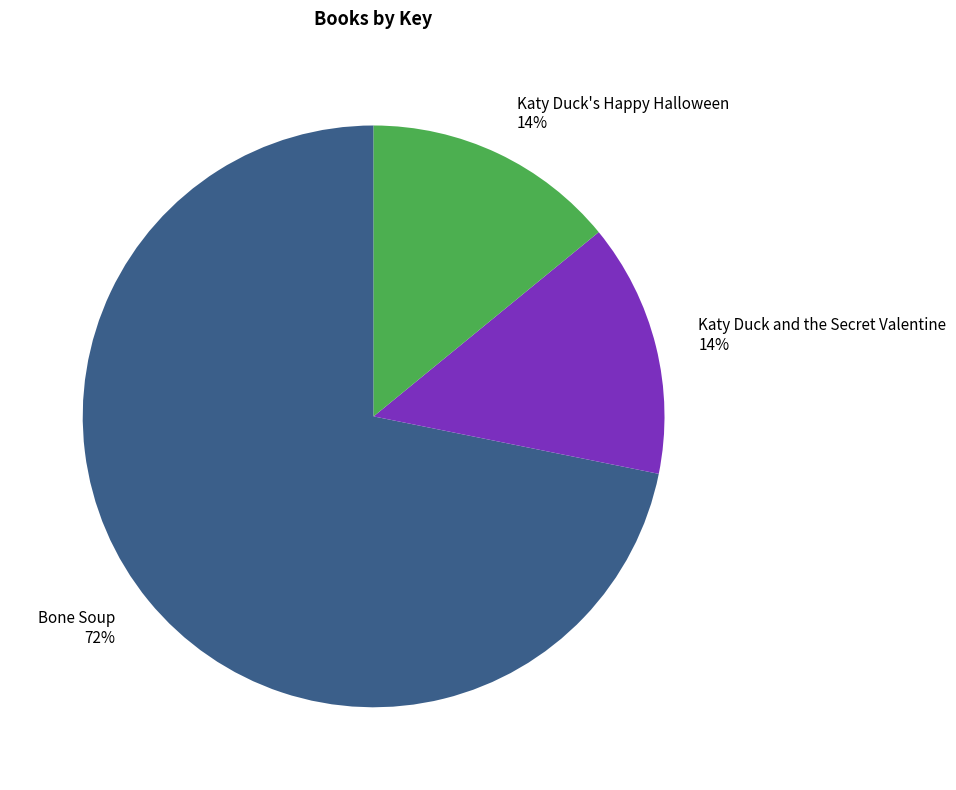

Is there any slice that represents more than half of the pie?

Yes